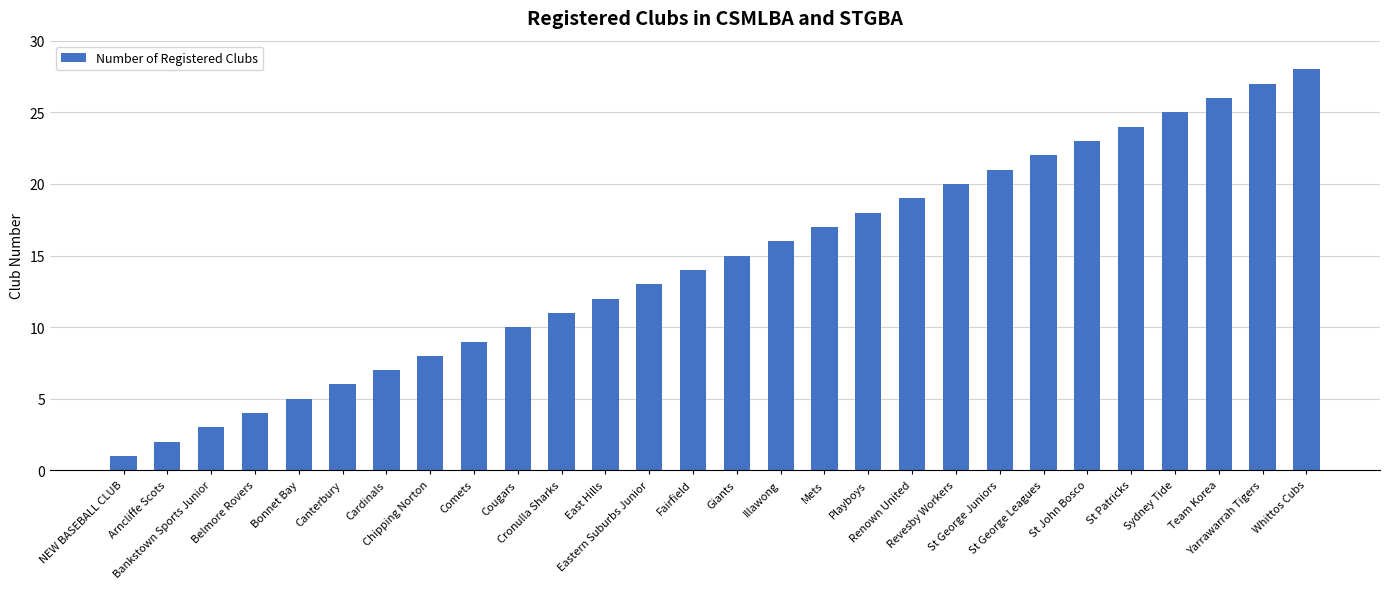

What is the sum of the values at Renown United and East Hills?

31